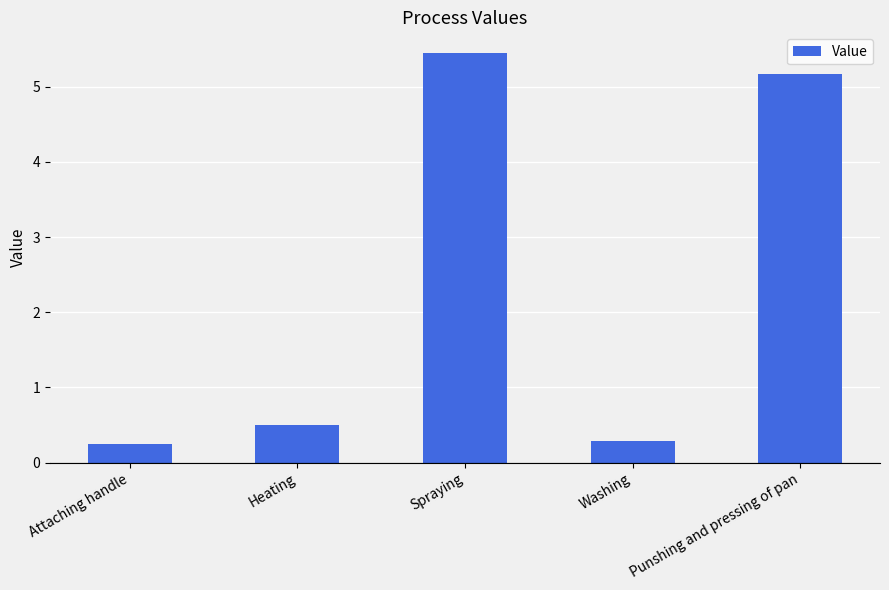

Reading left to right, list all the values displayed in this chart.

Attaching handle=0.2	Heating=0.5	Spraying=5.5	Washing=0.3	Punshing and pressing of pan=5.2